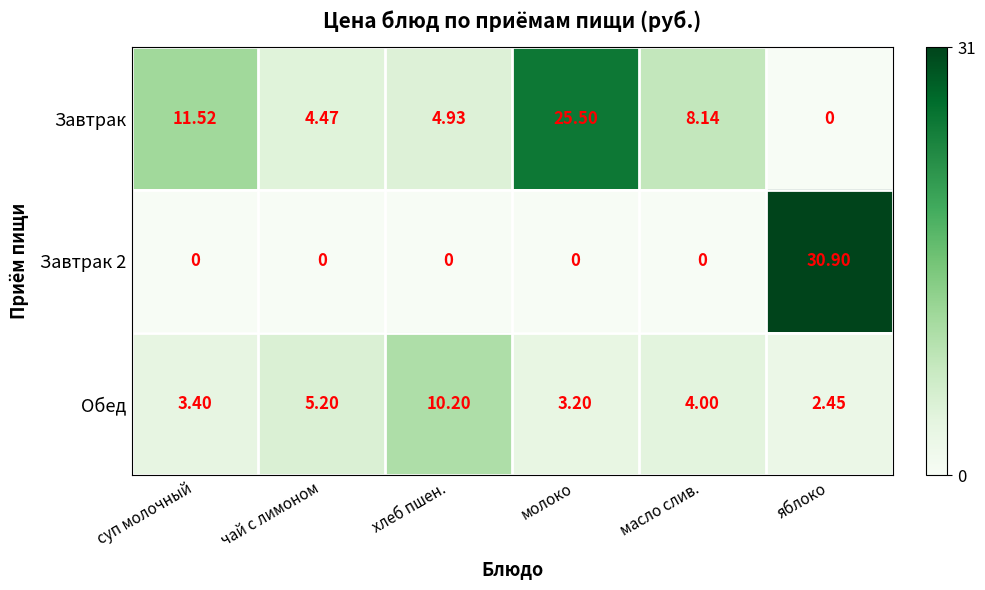

Between молоко and масло слив., which series saw the biggest shift?

Завтрак